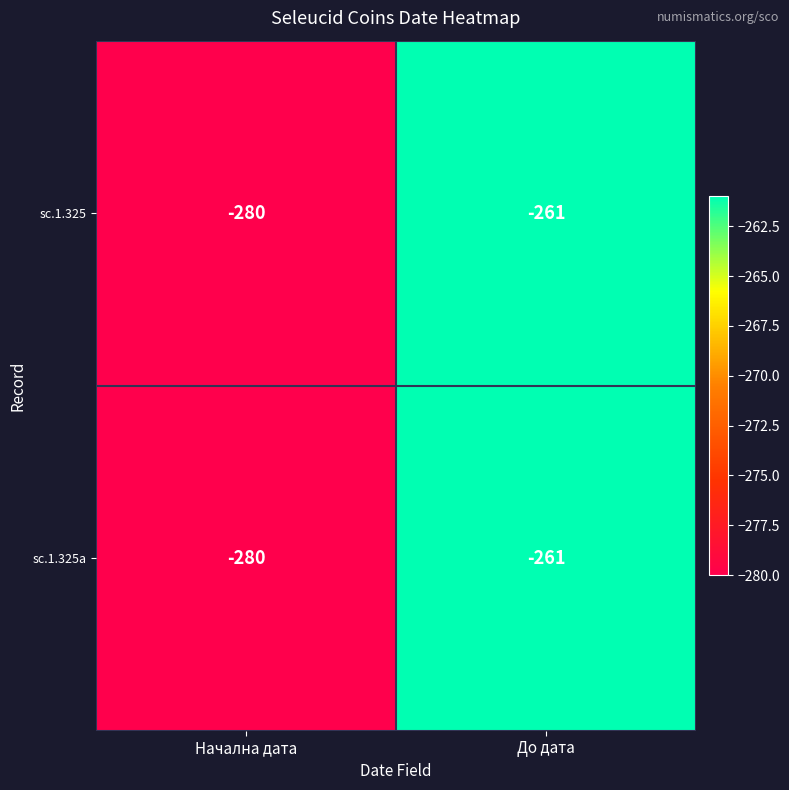

True or false: sc.1.325 has a value of -99 at До дата.

False